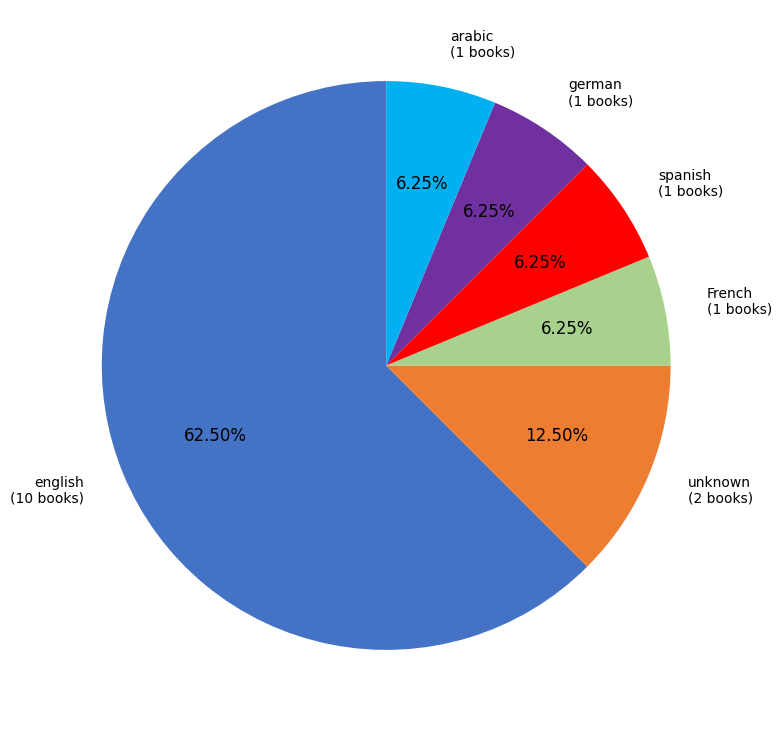

Approximately how many times larger is the value at unknown compared to arabic?

2.0